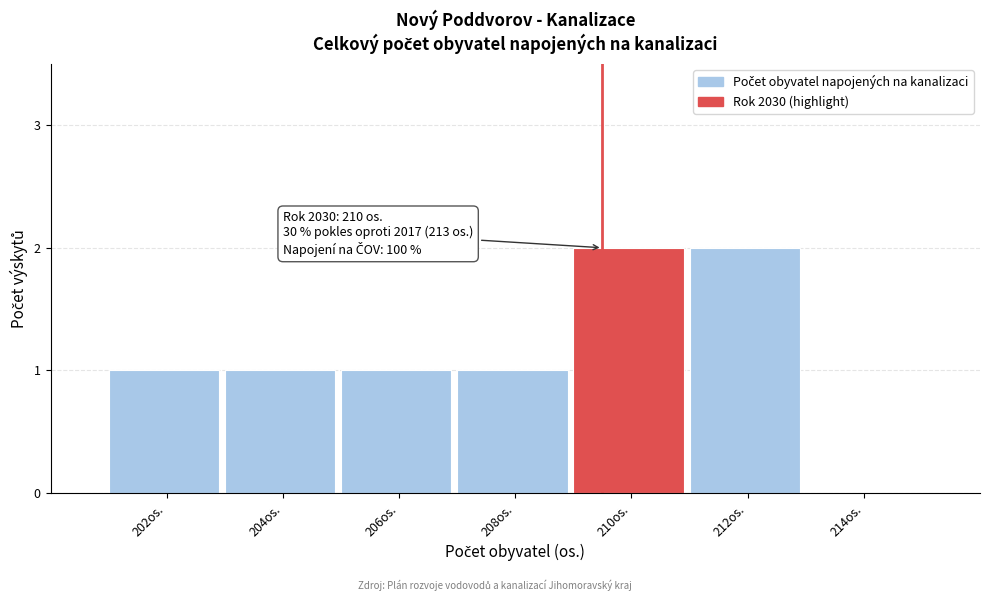

Reading left to right, list all the values displayed in this chart.

202os.=1	204os.=1	206os.=1	208os.=1	210os.=2	212os.=2	214os.=0